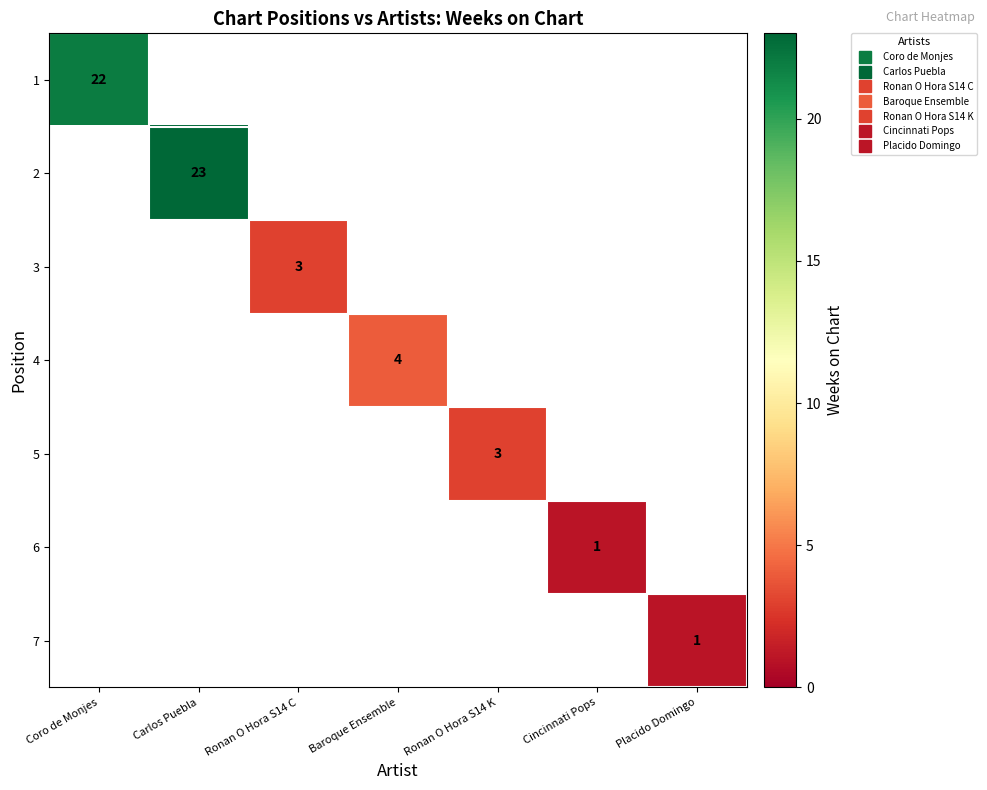

What is the maximum value shown in the chart?

23.0